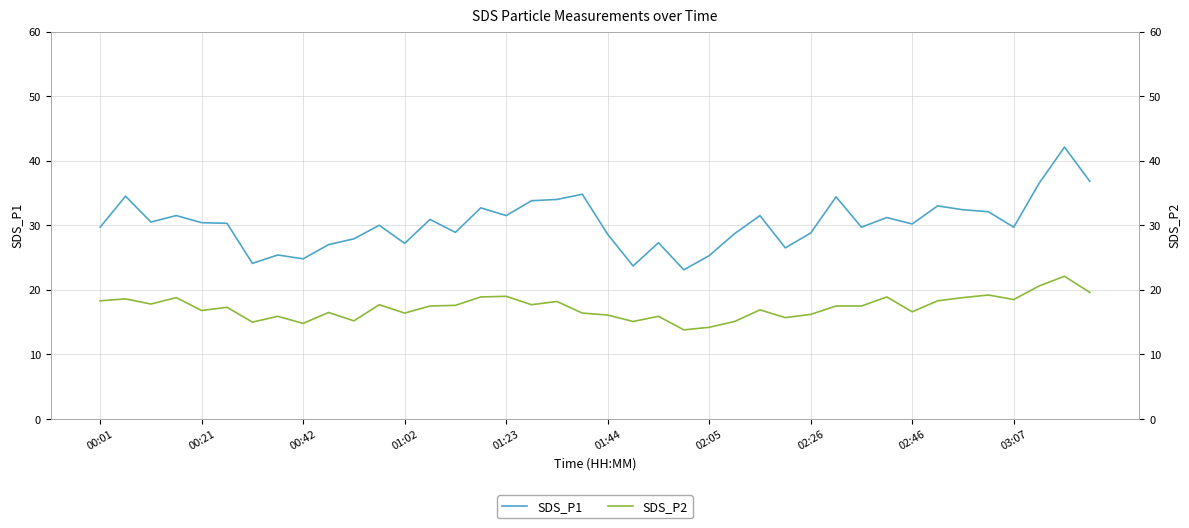

Is it true that SDS_P1 equals 15.6 at 21?

False